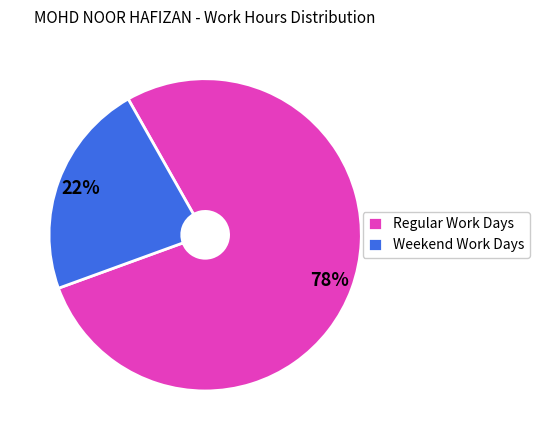

To the nearest percent, what percentage of the pie is Regular Work Days?

78%